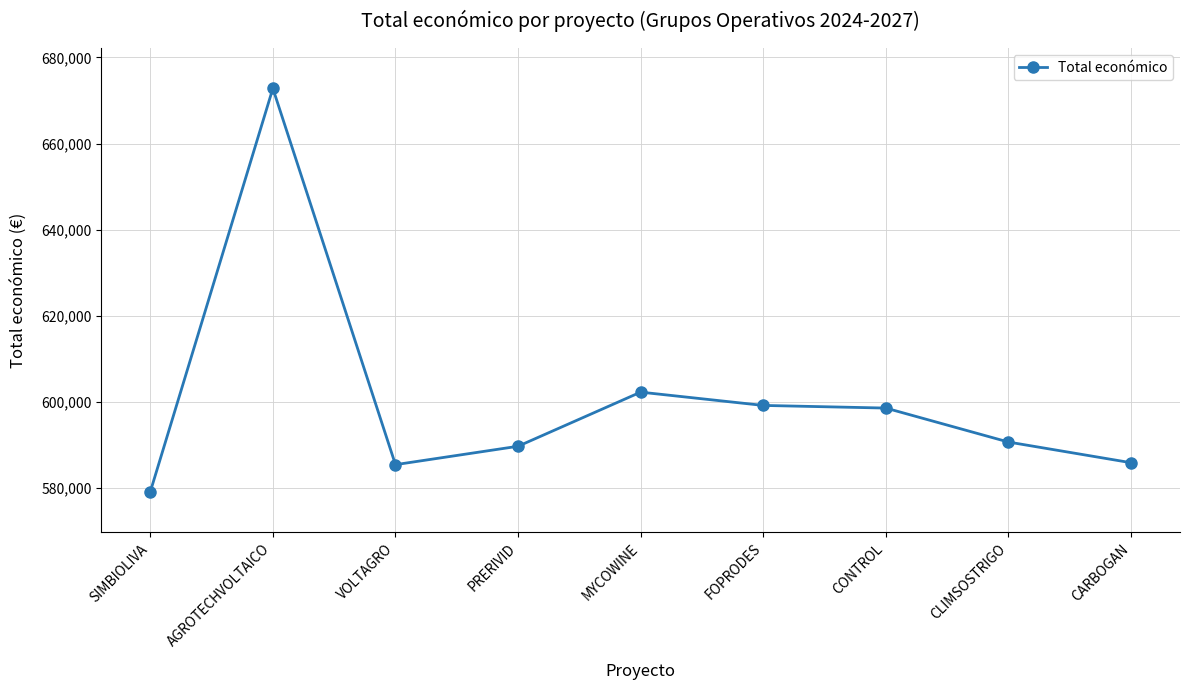

Is it true that the value at CLIMSOSTRIGO is 590712.0?

True